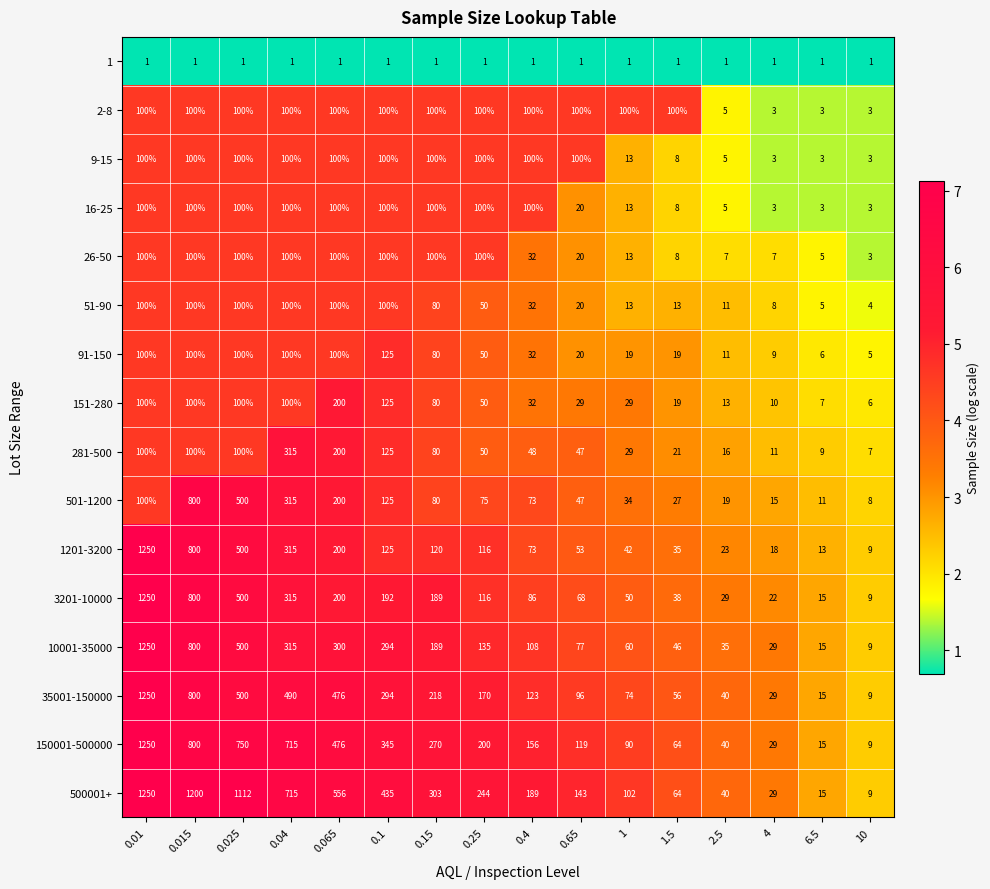

At which label is 501-1200 closest to 404?

0.04